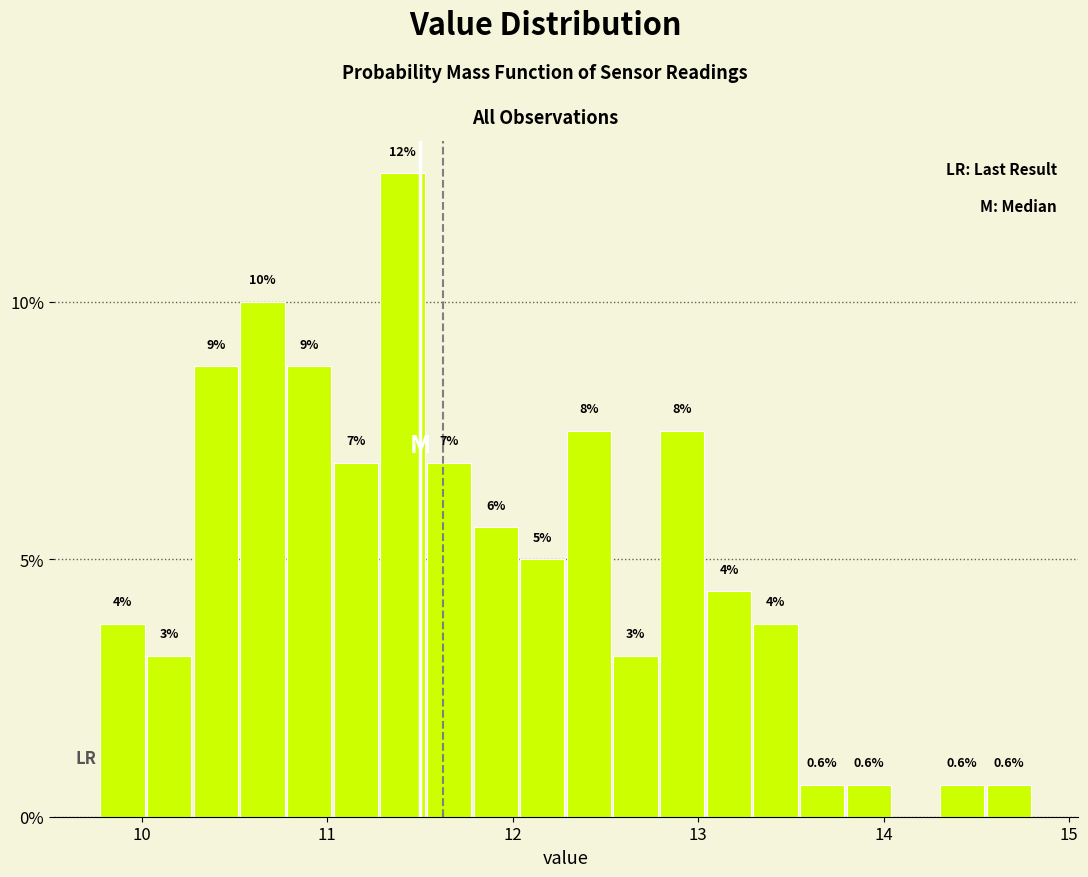

Read against the x-axis, roughly where is the centre of the tallest bar?

11.4